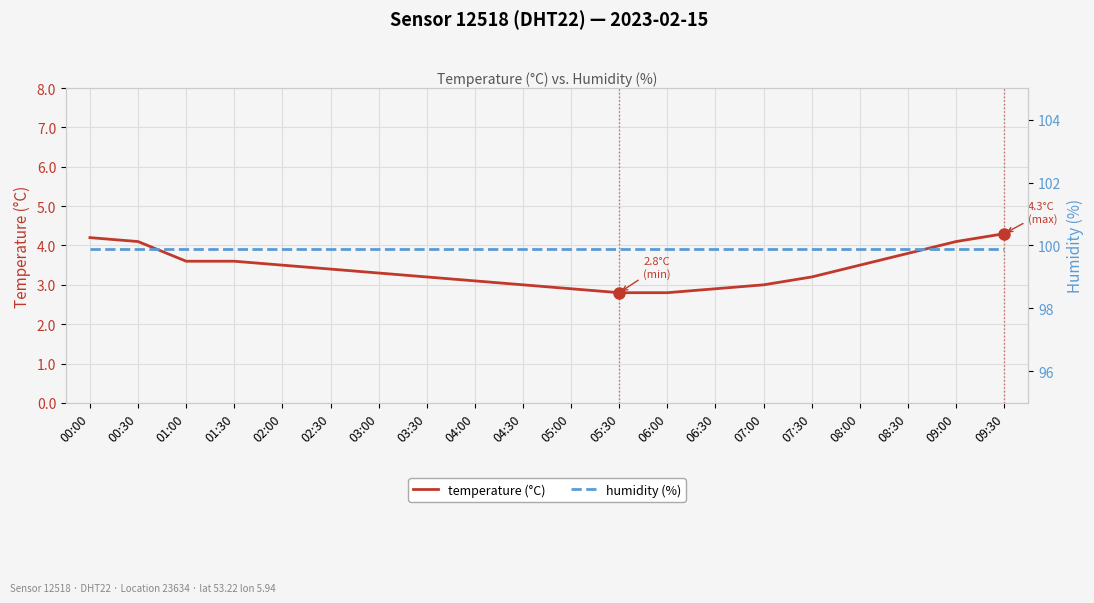

True or false: temperature (°C) has more than 1 points higher than both neighbors.

False